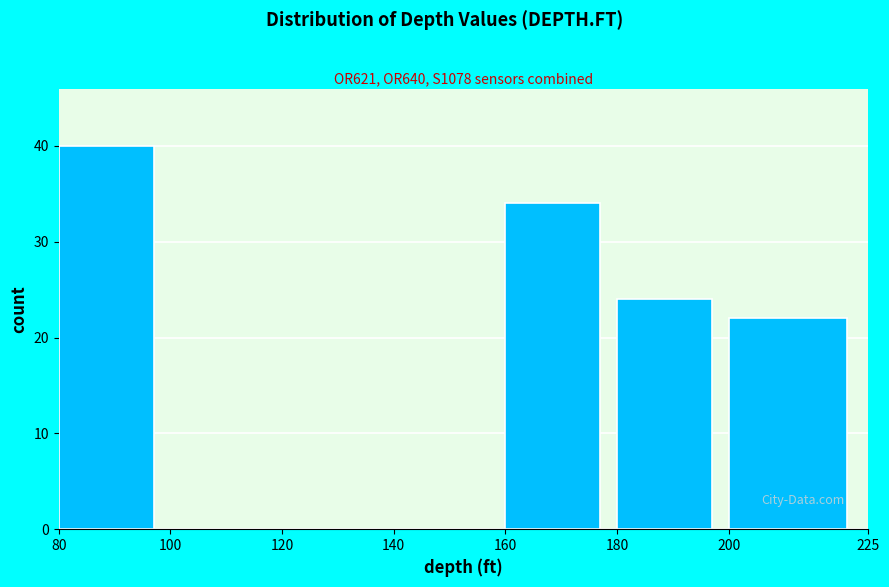

Reading left to right, list every bar in this chart as the range it spans on the x-axis followed by its height. The values are not printed on the chart, so give them approximately, as read against the axis.

80 to 100: 40
100 to 120: 0
120 to 140: 0
140 to 160: 0
160 to 180: 34
180 to 200: 24
200 to 225: 22